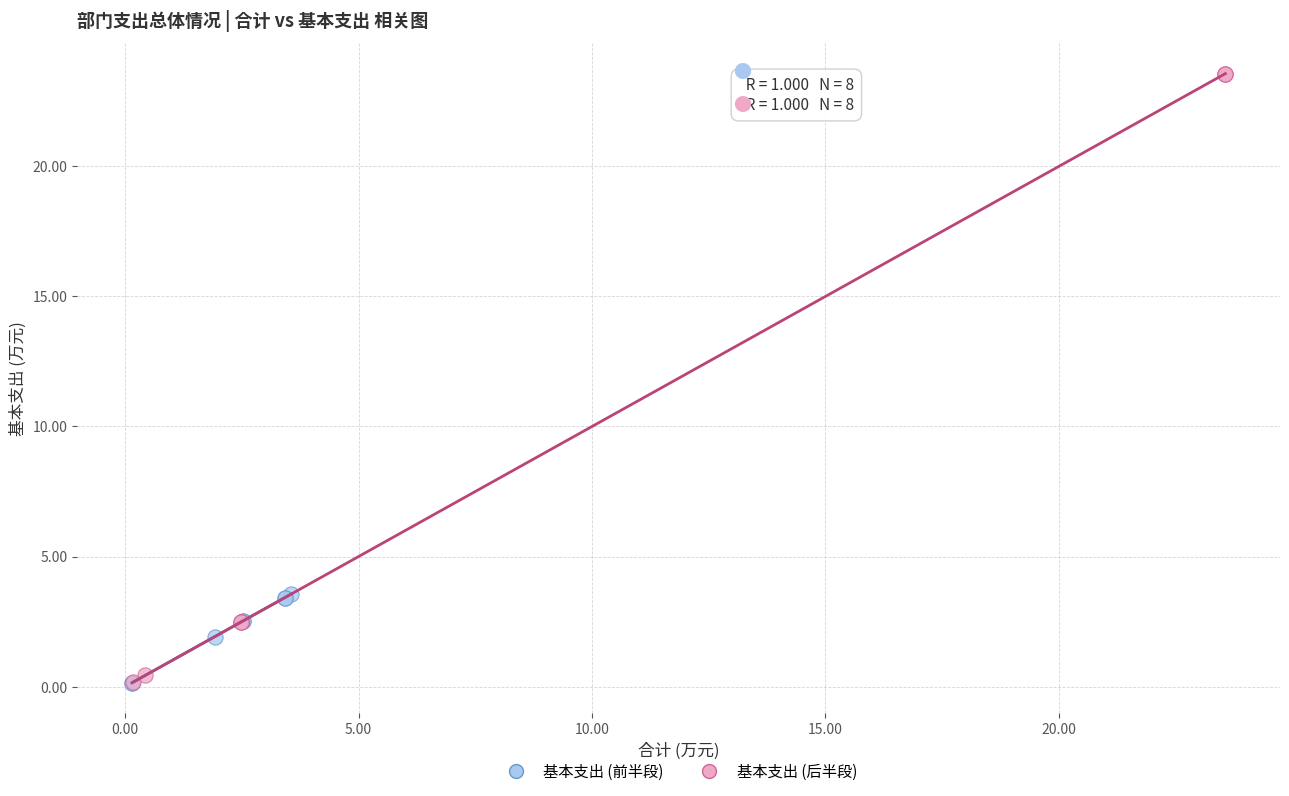

Which series contains the highest Y value?

基本支出 (后半段)